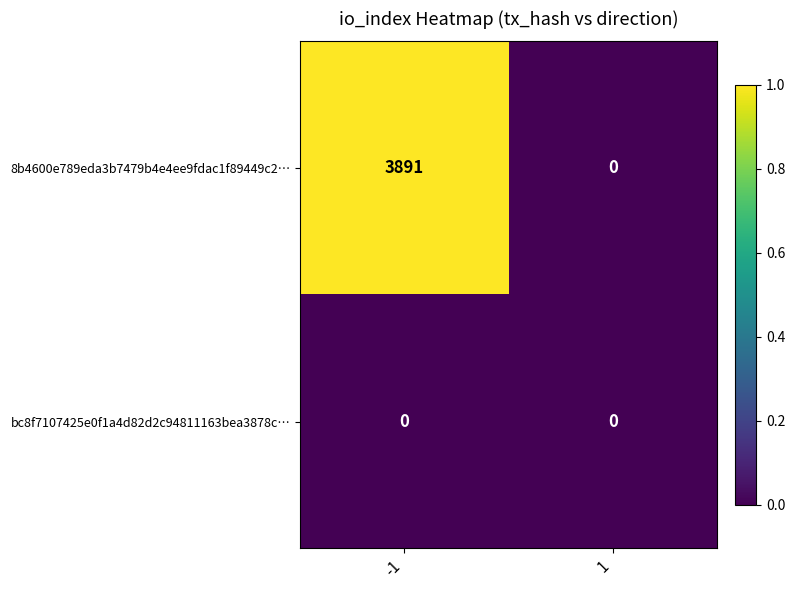

Count the number of data series in this chart.

2